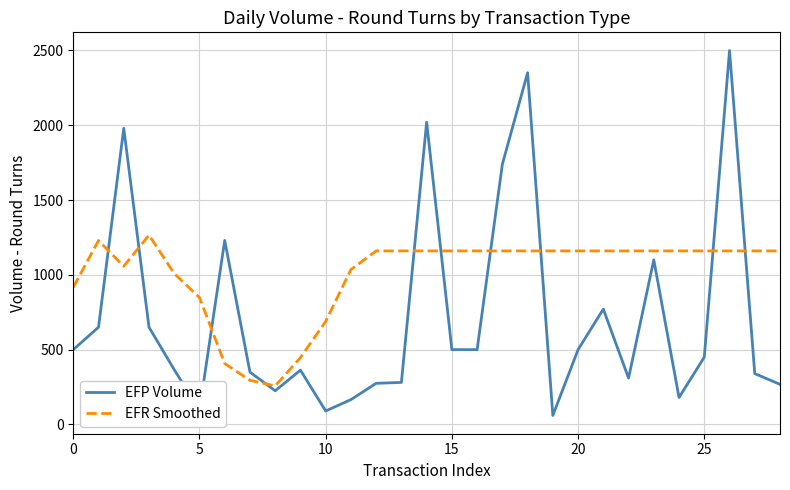

Which series has the widest spread of values?

EFP Volume